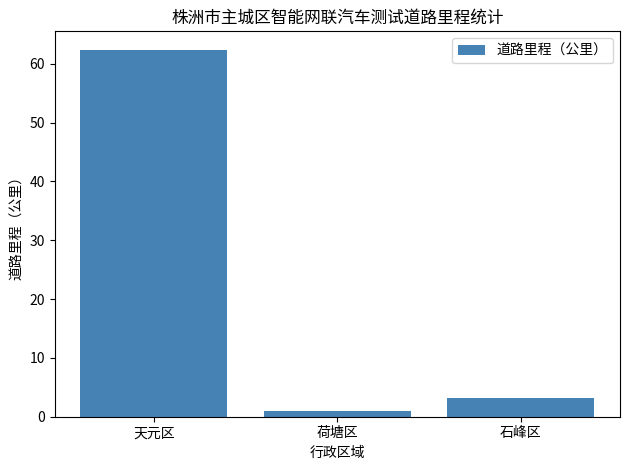

Where is the data nearest to the value 31?

石峰区